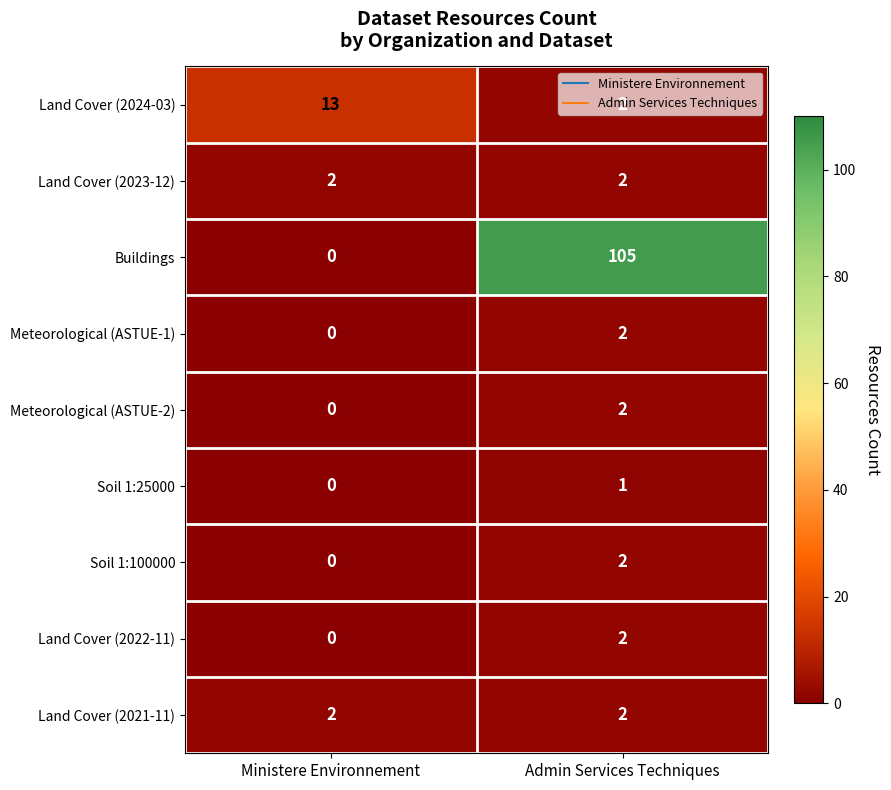

What is the difference between the maximum and minimum values in the Buildings series?

105